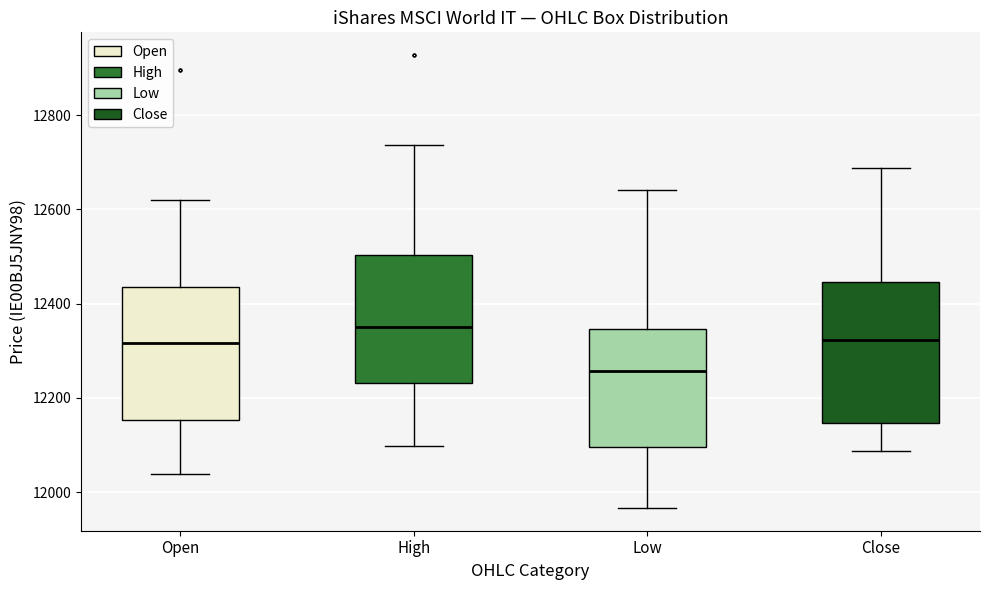

Which box has the highest median line?

High